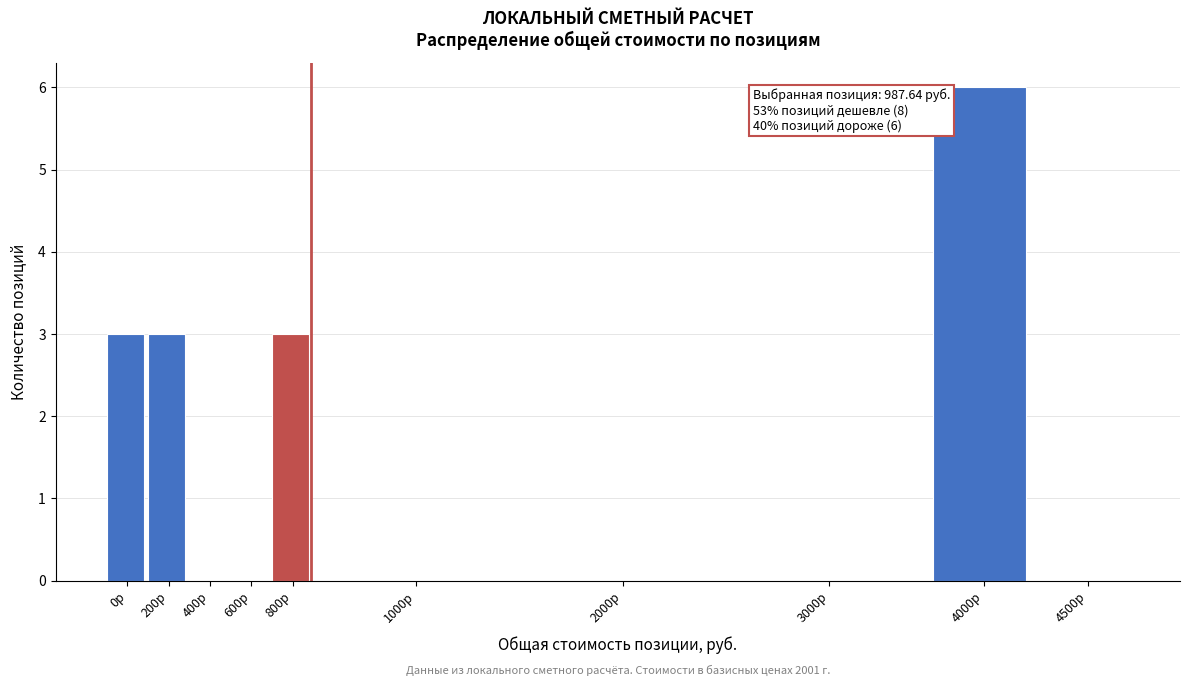

Reading left to right, extract all data points from this chart.

0р=3	200р=3	400р=0	600р=0	800р=3	1000р=0	2000р=0	3000р=0	4000р=6	4500р=0